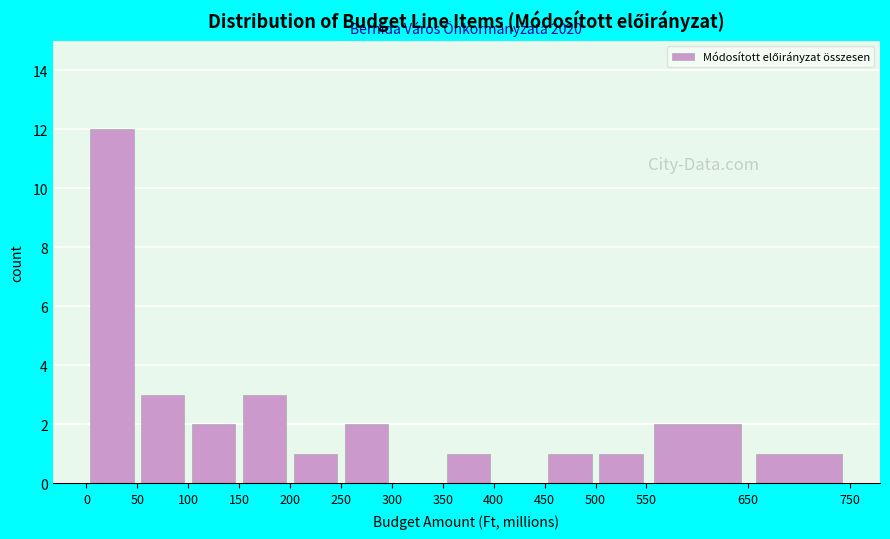

Over which range of the x-axis is the bar tallest?

0 to 50